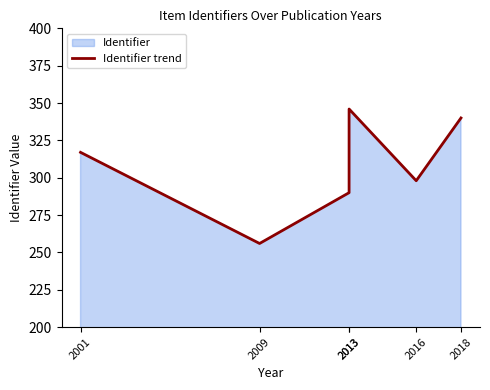

Count the number of categories in the chart.

6